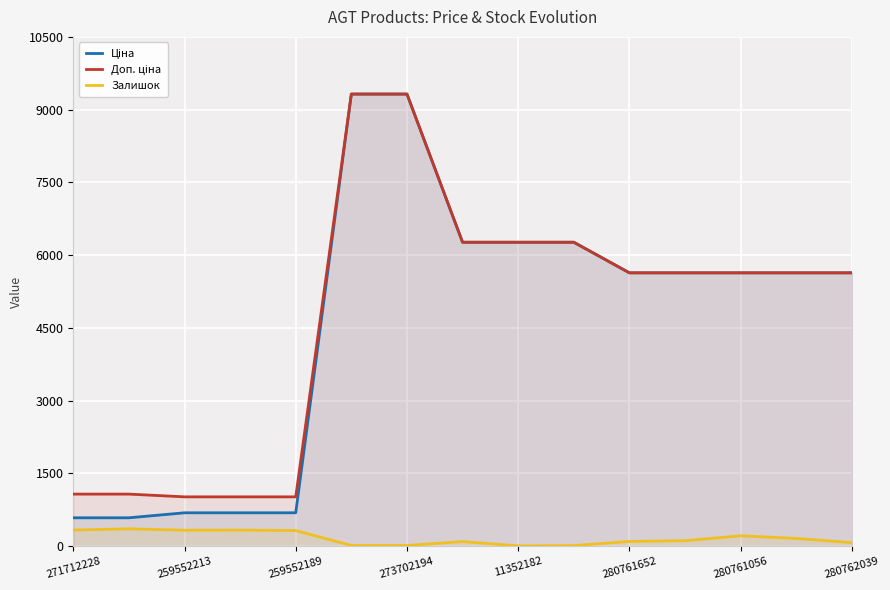

Rank the series by their maximum value, from highest to lowest.

Ціна, Доп. ціна, Залишок